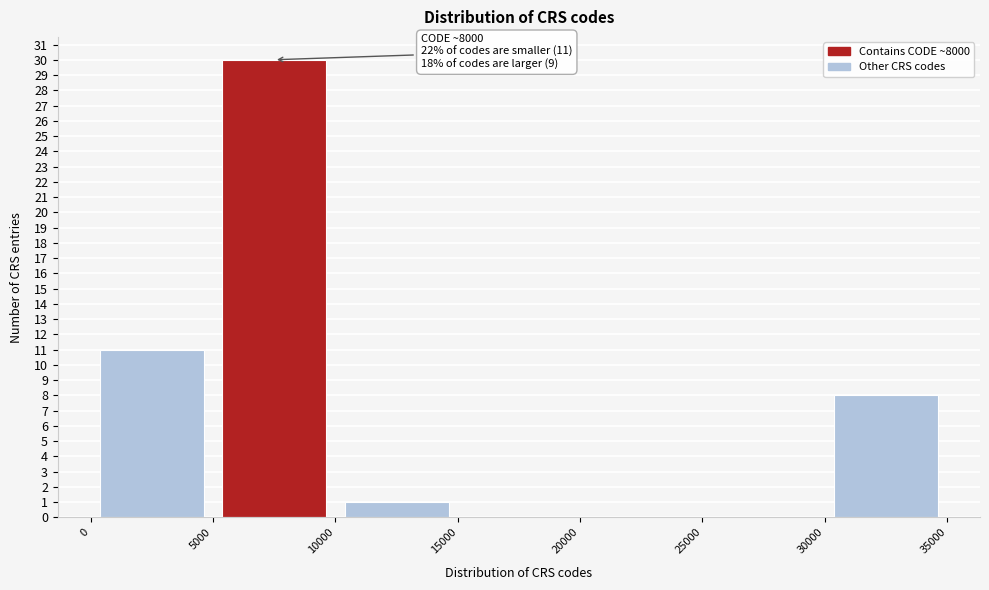

Over which range of the x-axis is the bar tallest?

5000 to 10000